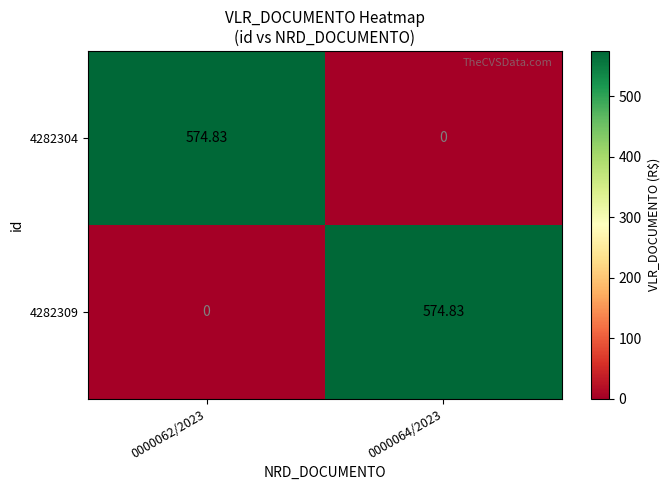

Is the value of 4282309 at 0000062/2023 greater than the value of 4282304 at 0000062/2023?

No